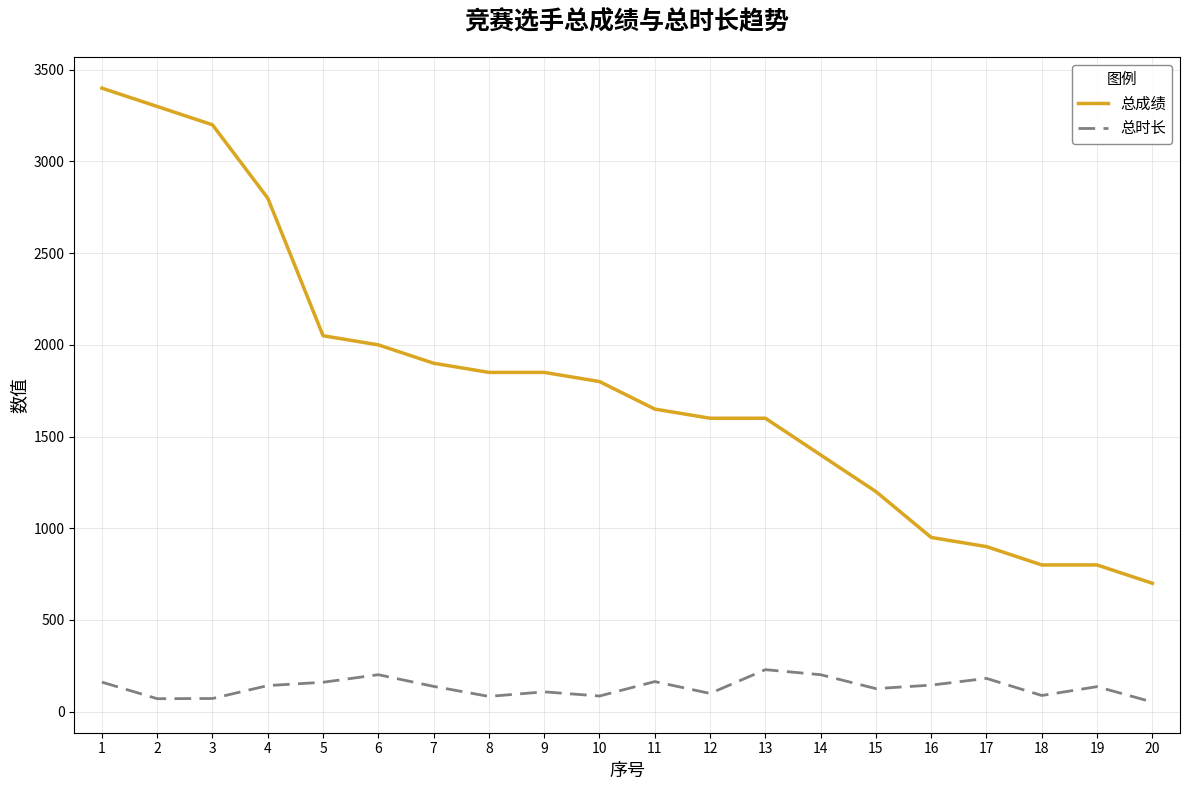

How many lines are shown in the chart?

2